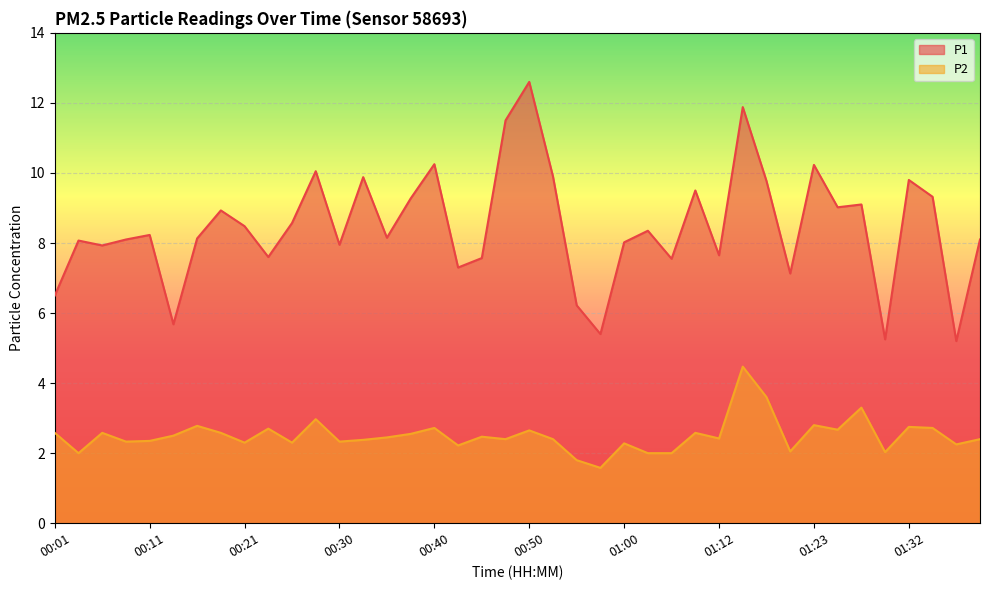

The value of P1 at 01:00 is 12.2. True or false?

False